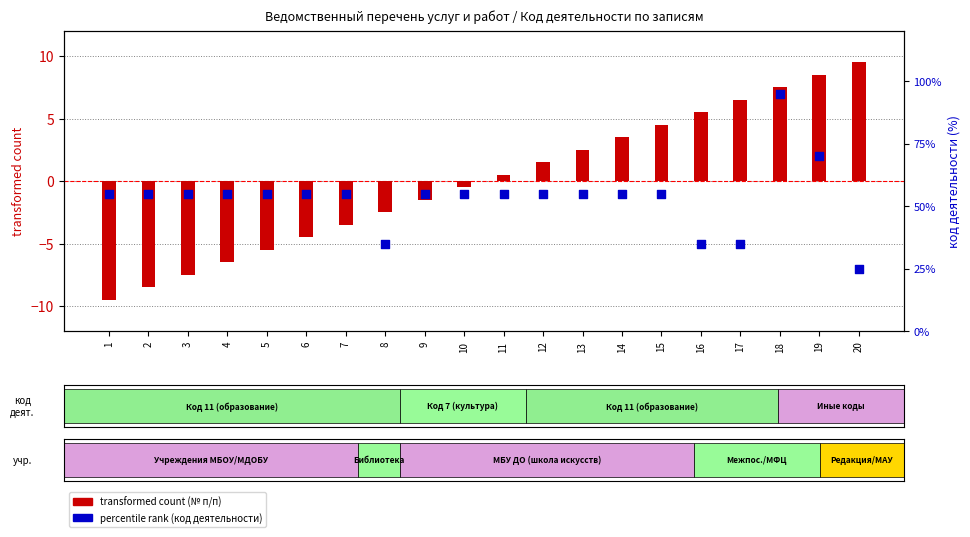

What are all the series names shown in the legend?

transformed count (№ п/п), percentile rank (код деятельности)